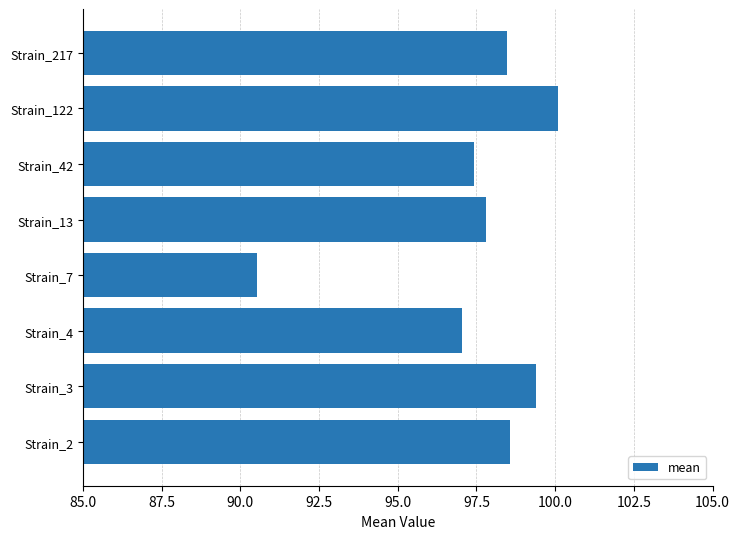

At which category does the chart reach its peak across all series?

Strain_122